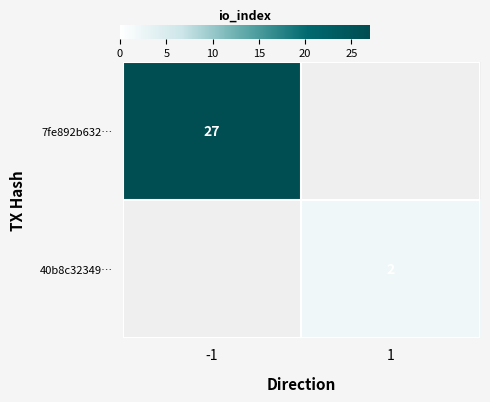

Is it true that 7fe892b632… equals 46 at -1?

False